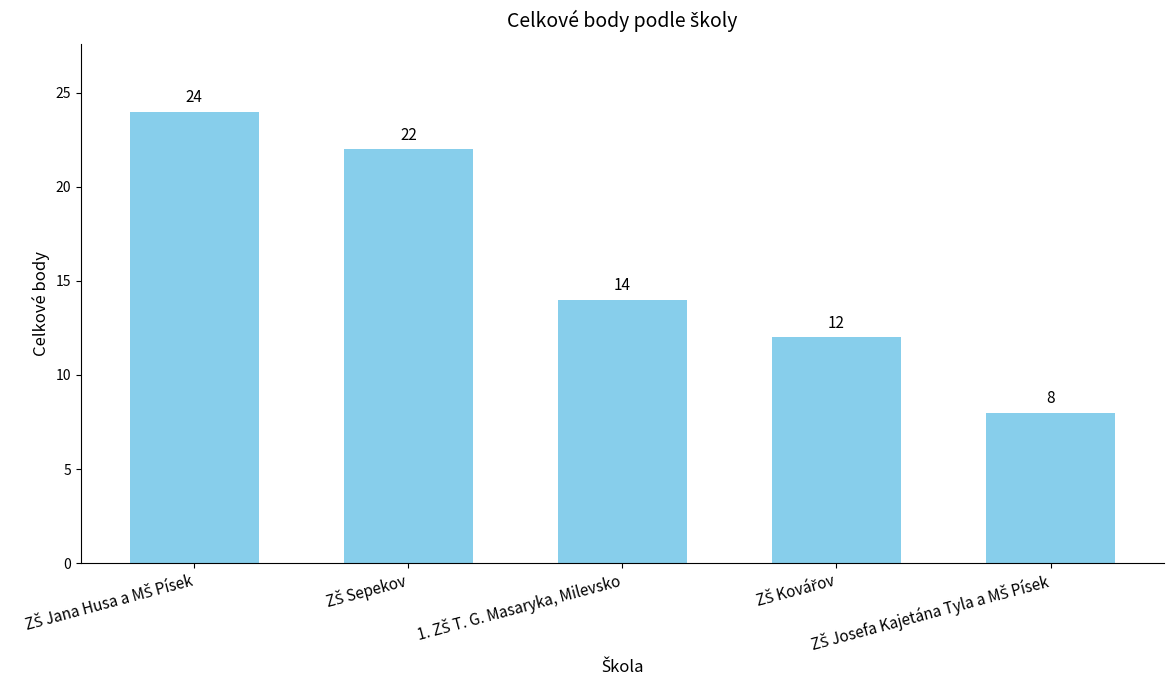

What is the smallest value displayed?

8